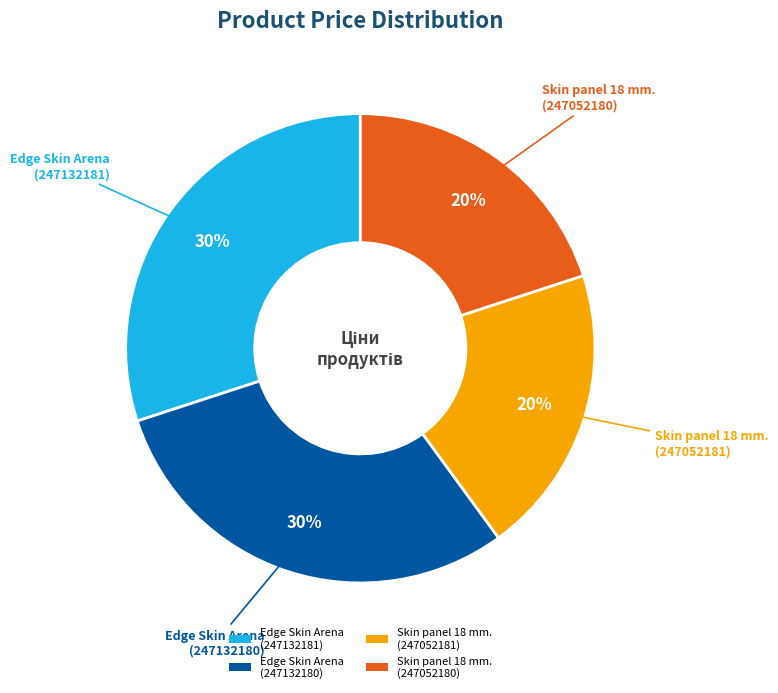

Does any single category account for the majority?

No